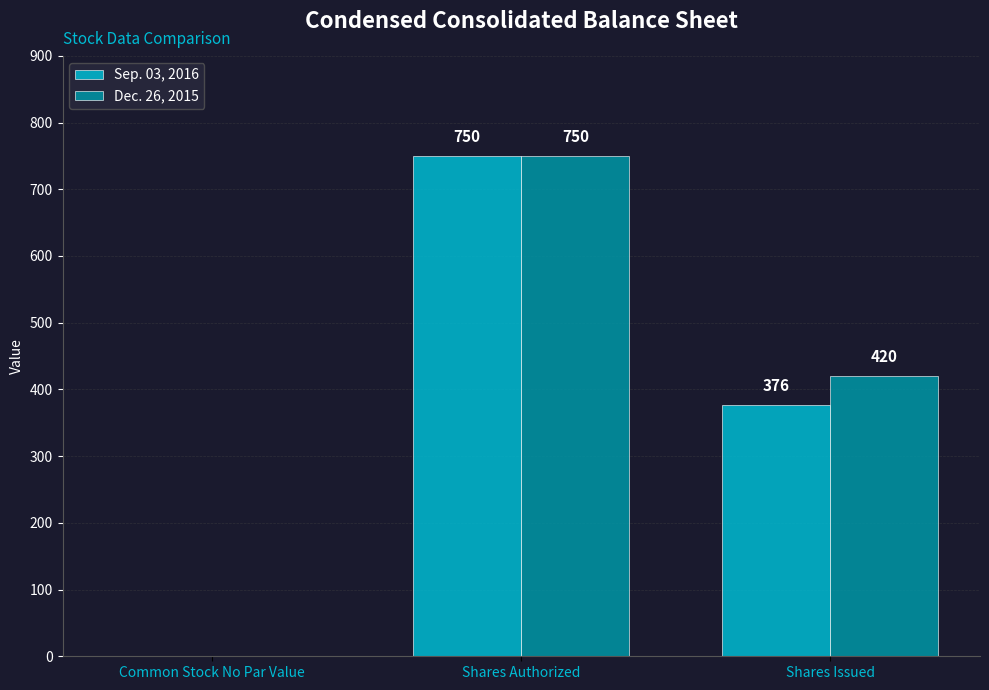

What is the greatest value displayed?

750